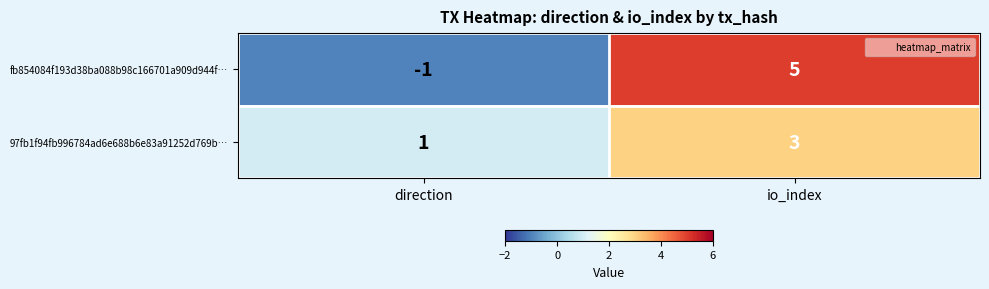

Reading left to right, list all the values displayed in this chart.

fb854084f193d38ba088b98c166701a909d944f…: direction=-1	io_index=5
97fb1f94fb996784ad6e688b6e83a91252d769b…: direction=1	io_index=3